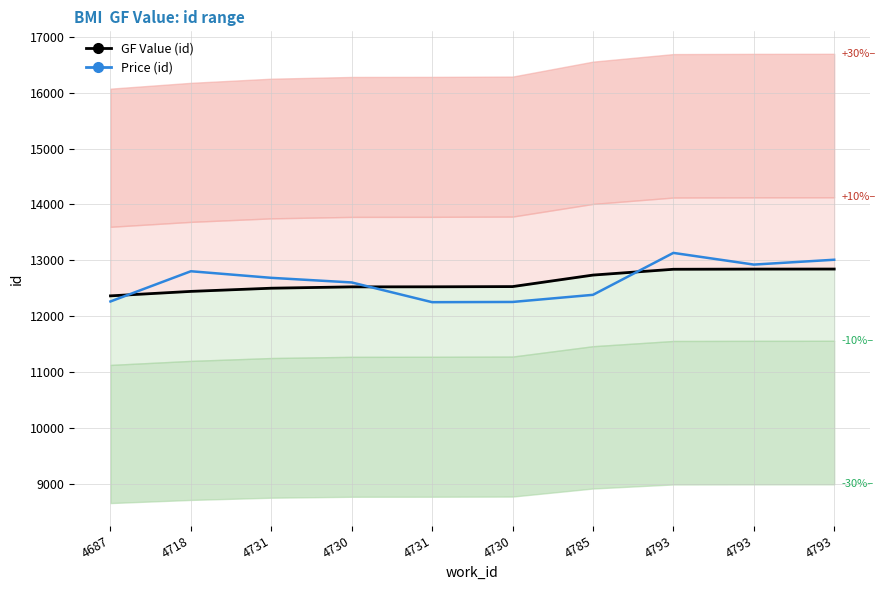

Rank the categories by GF Value (id) value from highest to lowest.

4793, 4793, 4793, 4785, 4730, 4731, 4730, 4731, 4718, 4687